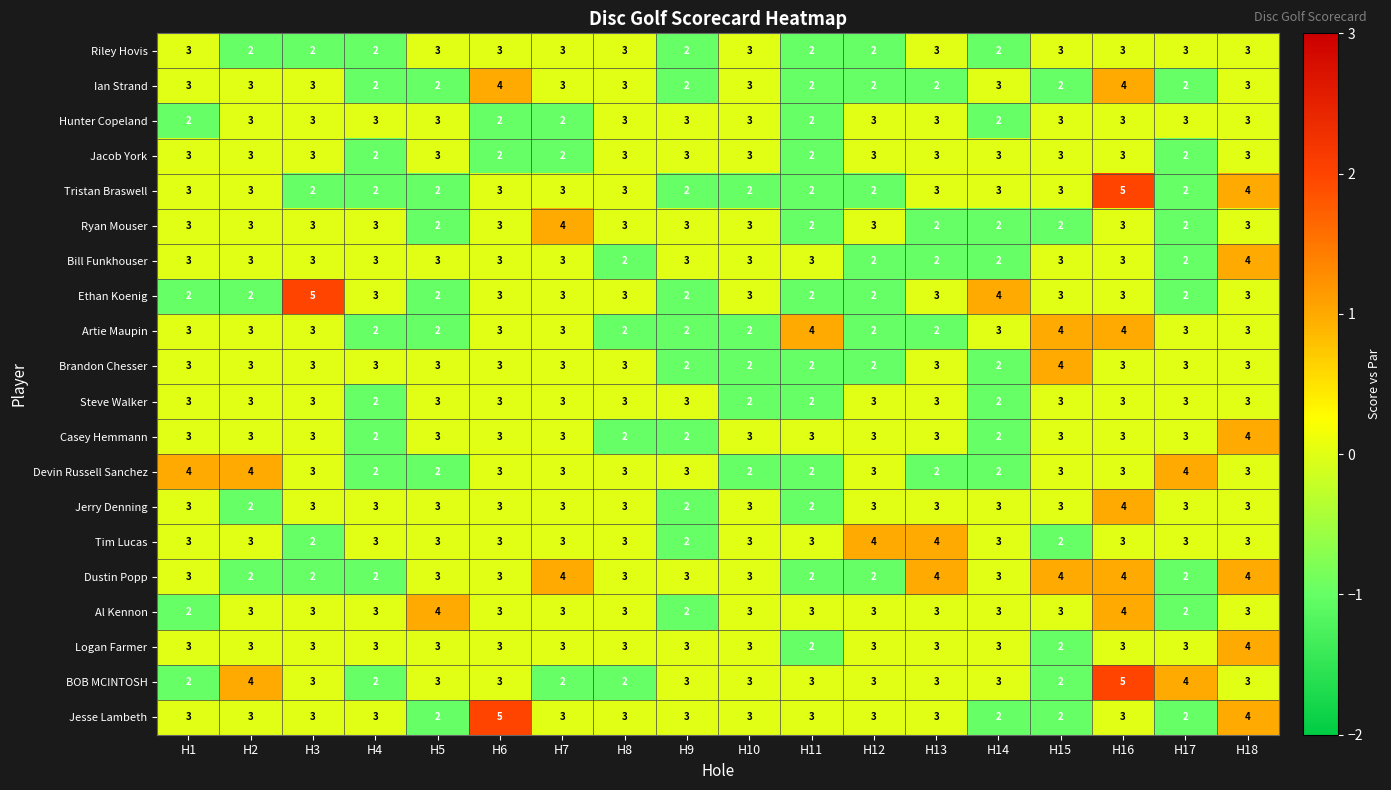

Read the Ethan Koenig value at H10.

3